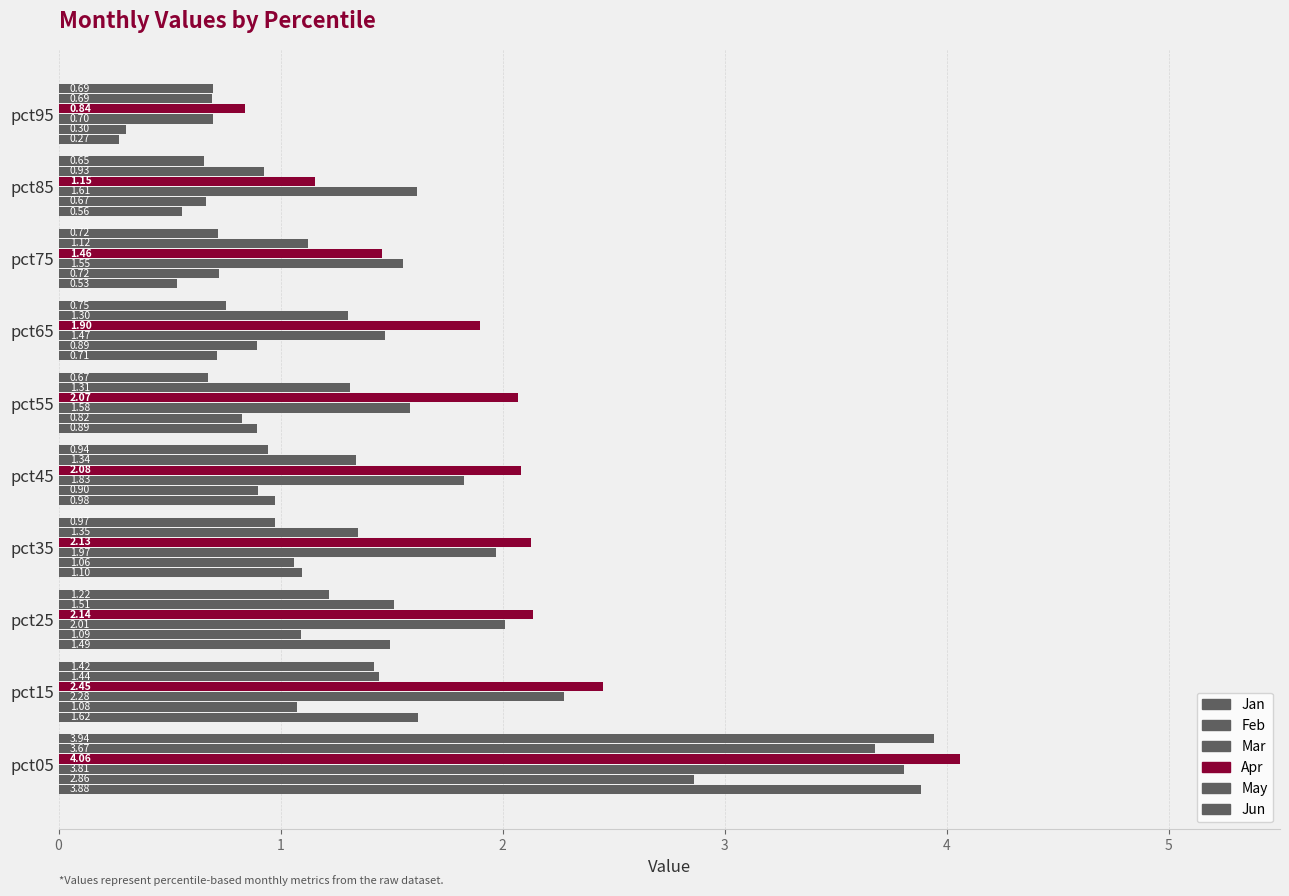

Which series has the widest spread of values?

Jan